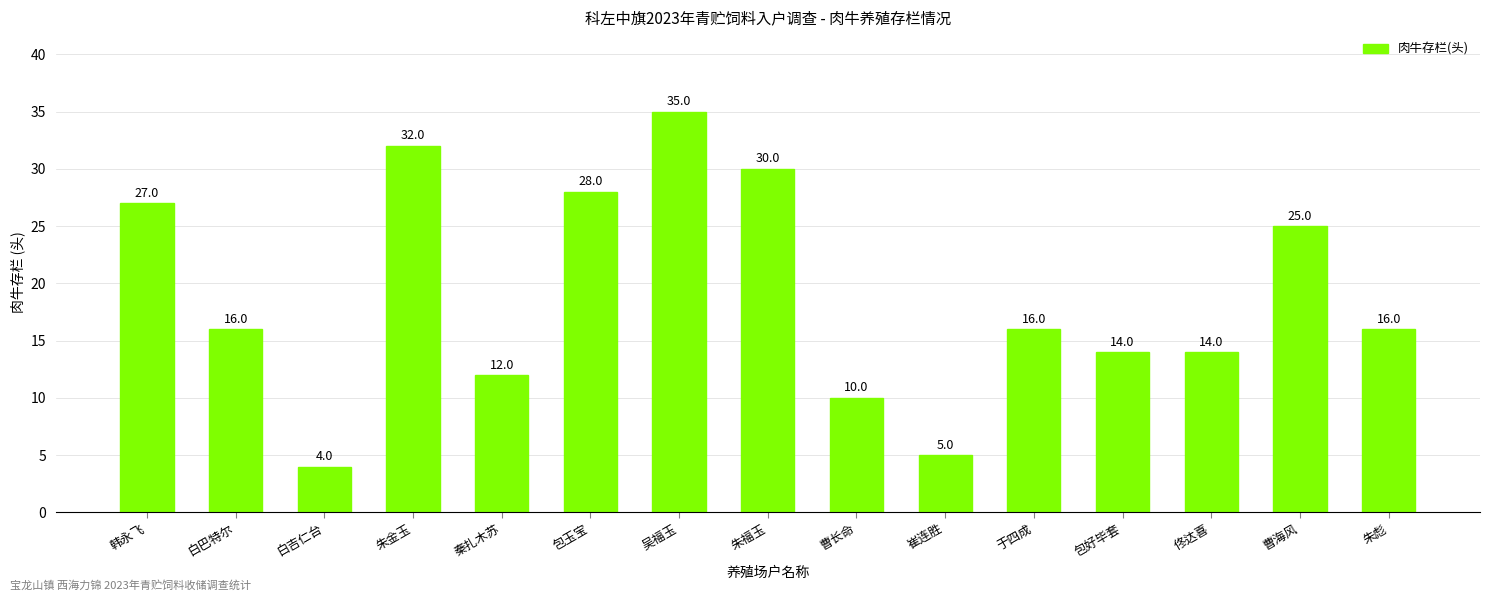

Is it true that the value at 崔连胜 is 5?

True